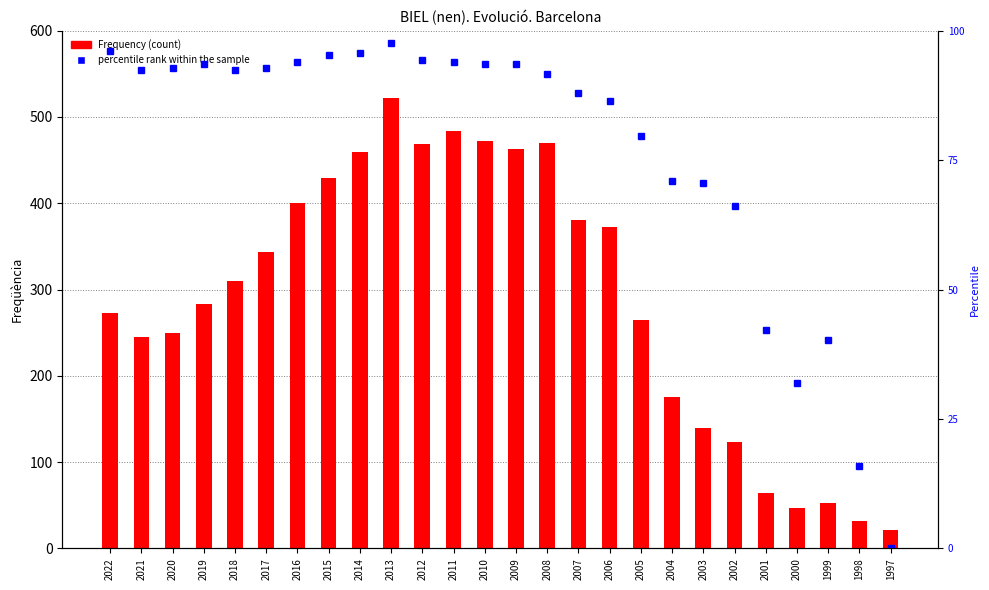

The value of Frequency at 2014 is 158.9. True or false?

False